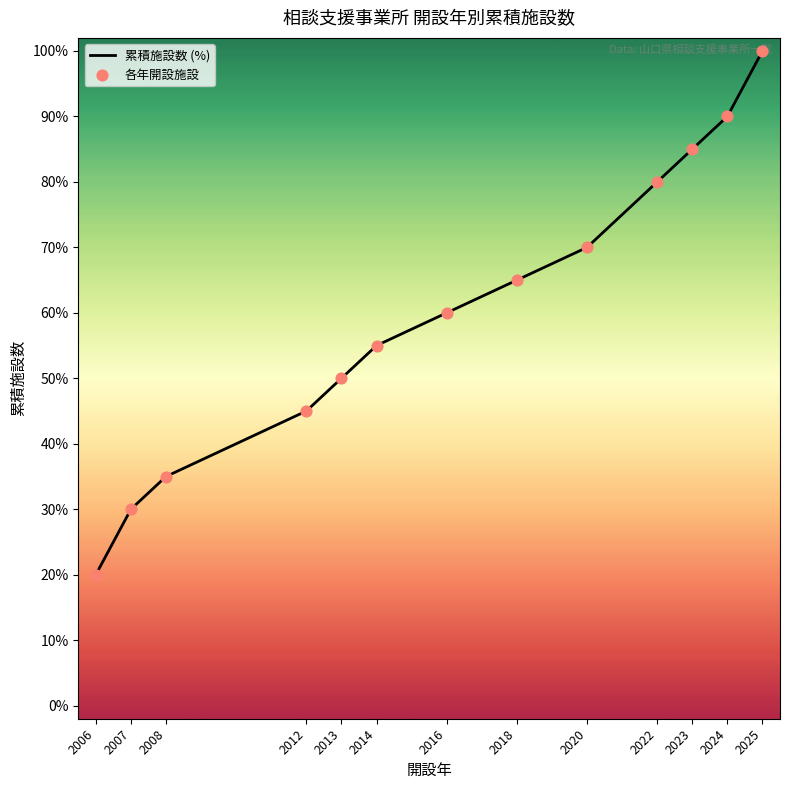

Which series has the largest total across all categories?

累積施設数 (%)